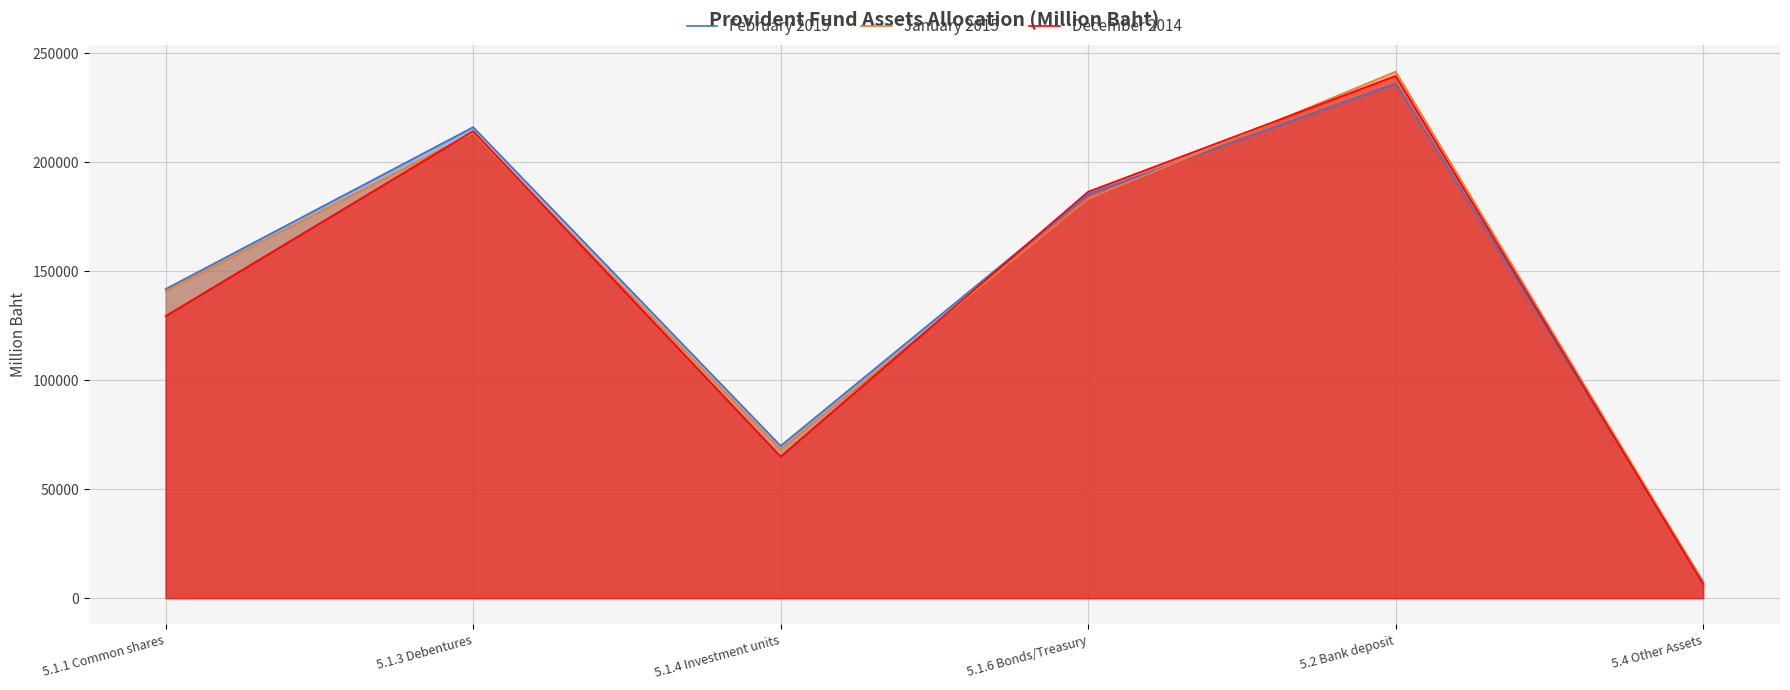

What is the difference between the second highest and minimum values in the January 2015 series?

206059.1